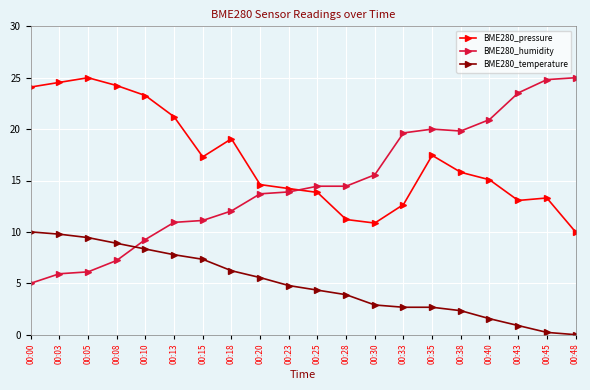

Is the value of BME280_temperature at 00:23 greater than the value of BME280_humidity at 00:45?

No